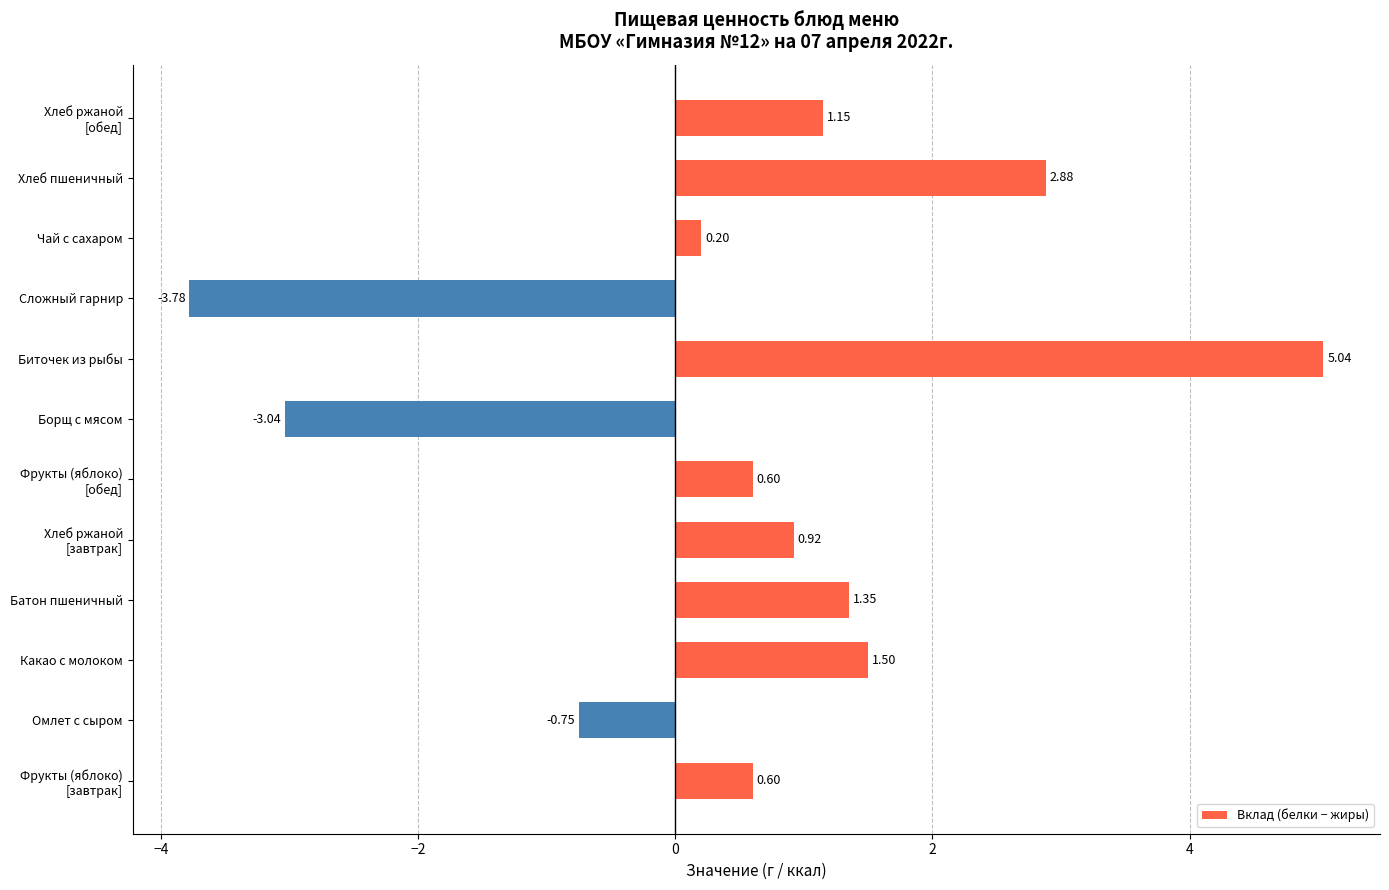

What is the sum of all values?

6.7